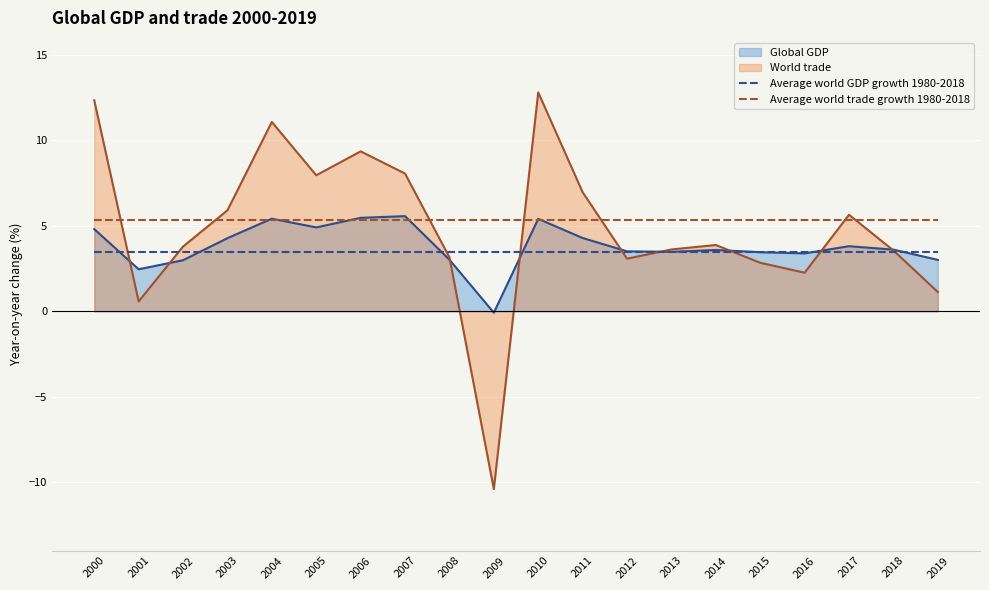

What is the highest value of the Average world GDP growth 1980-2018 series?

3.5